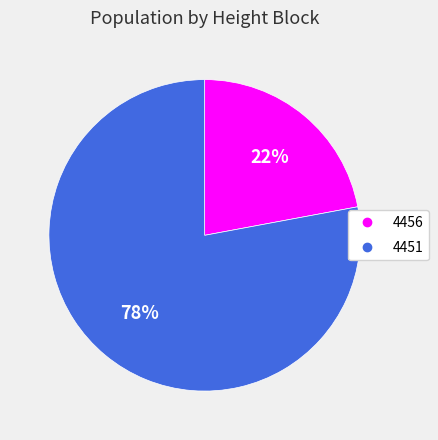

Rank the categories by value from lowest to highest.

4456, 4451